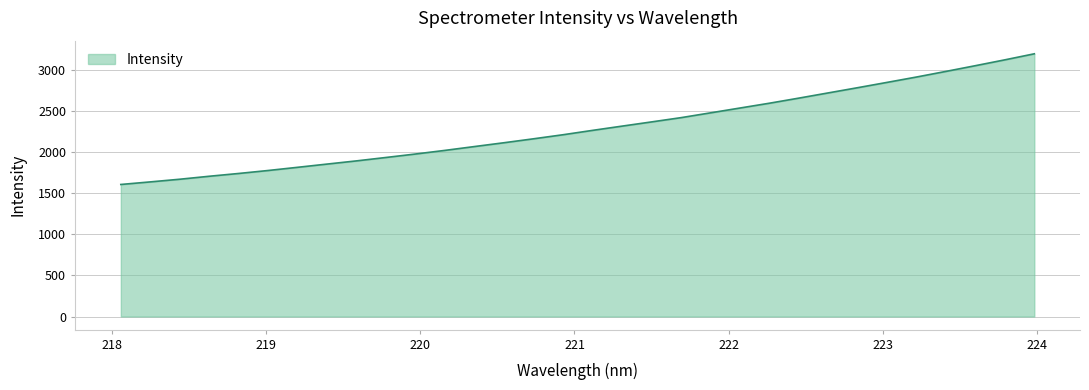

True or false: the data has more than 0 interior local peaks.

False